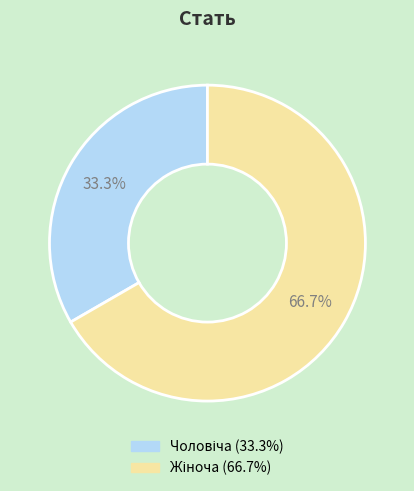

Is there a majority slice in this chart?

Yes